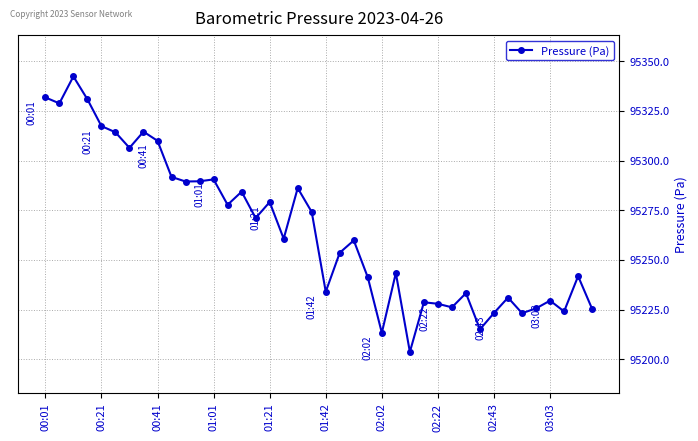

True or false: the data has more than 2 interior local peaks.

True